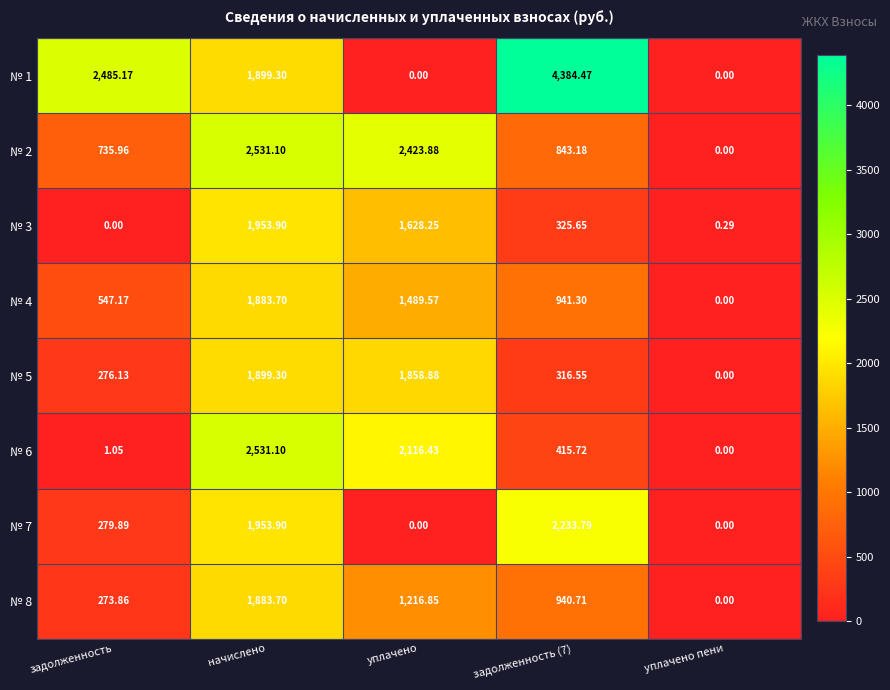

Which series has the largest total across all categories?

№ 1